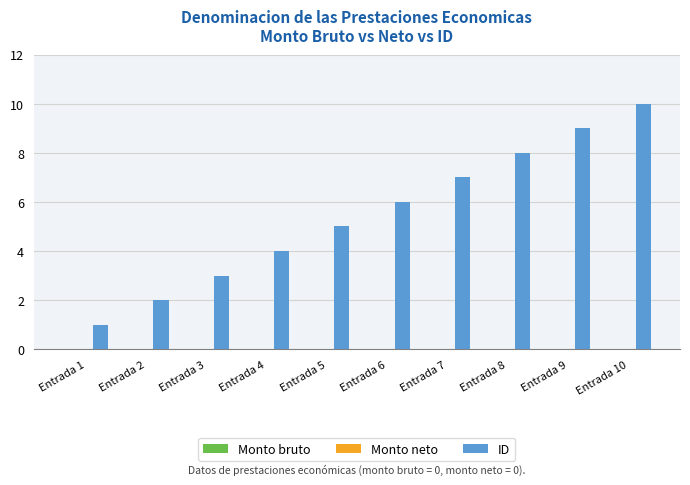

Which label corresponds to the smallest value in the chart?

Entrada 1